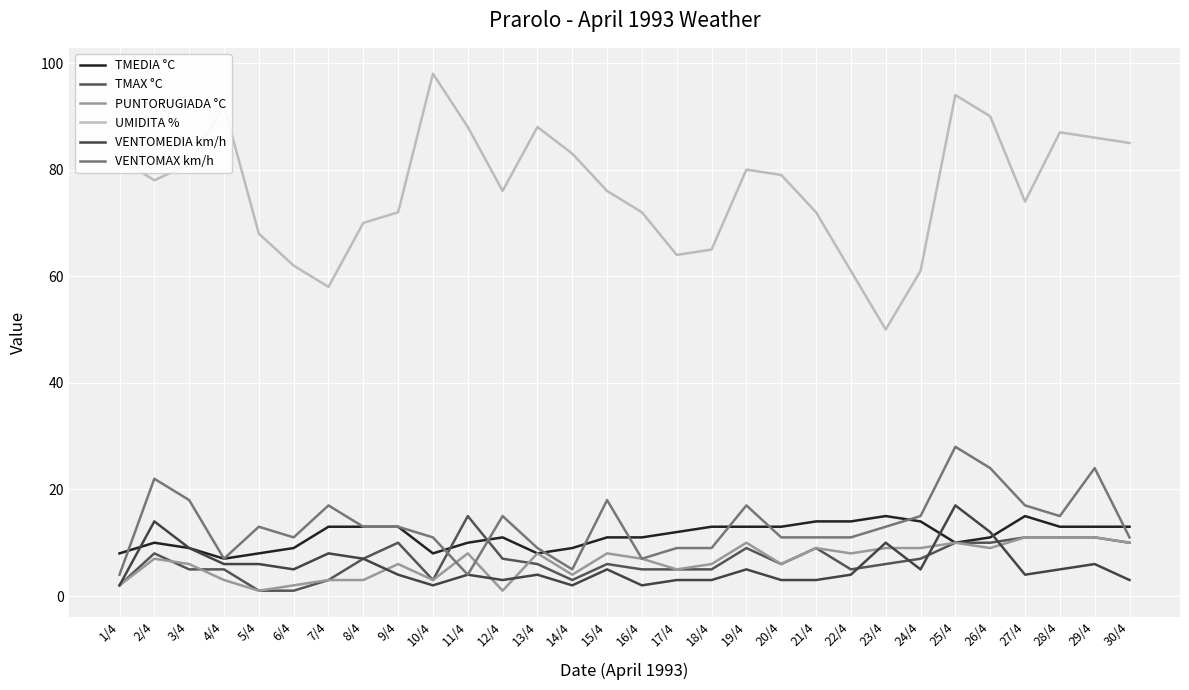

At which category is the sum across all series the highest?

25/4